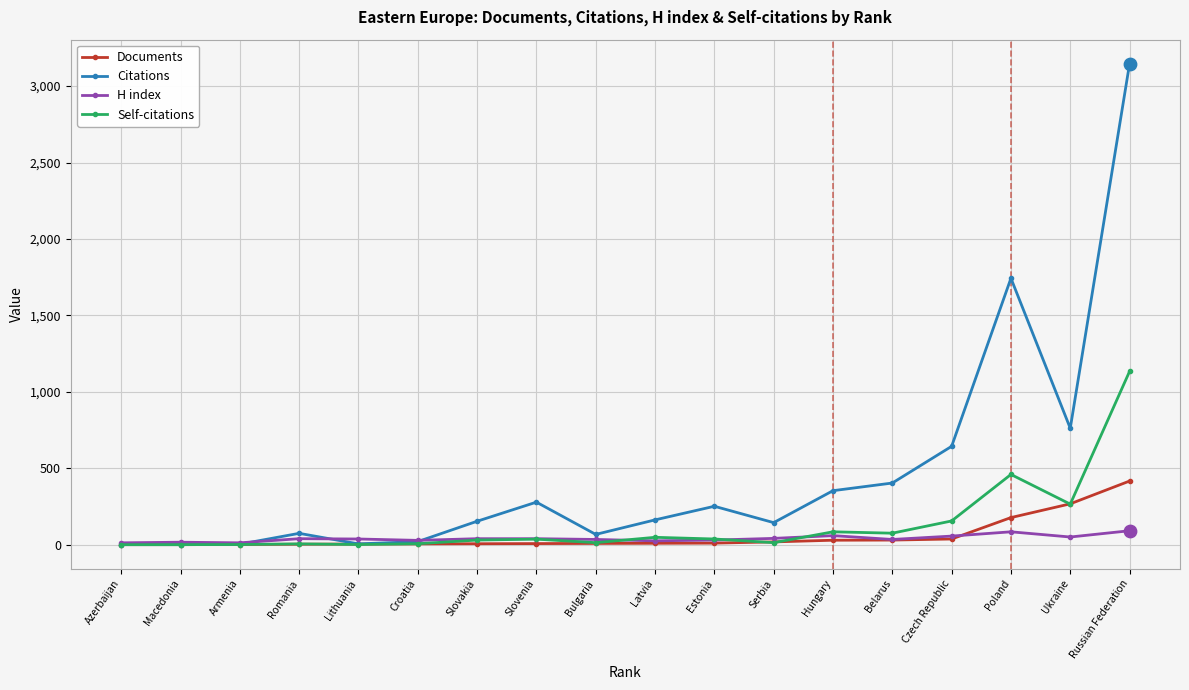

At which category is the sum across all series the highest?

Russian Federation